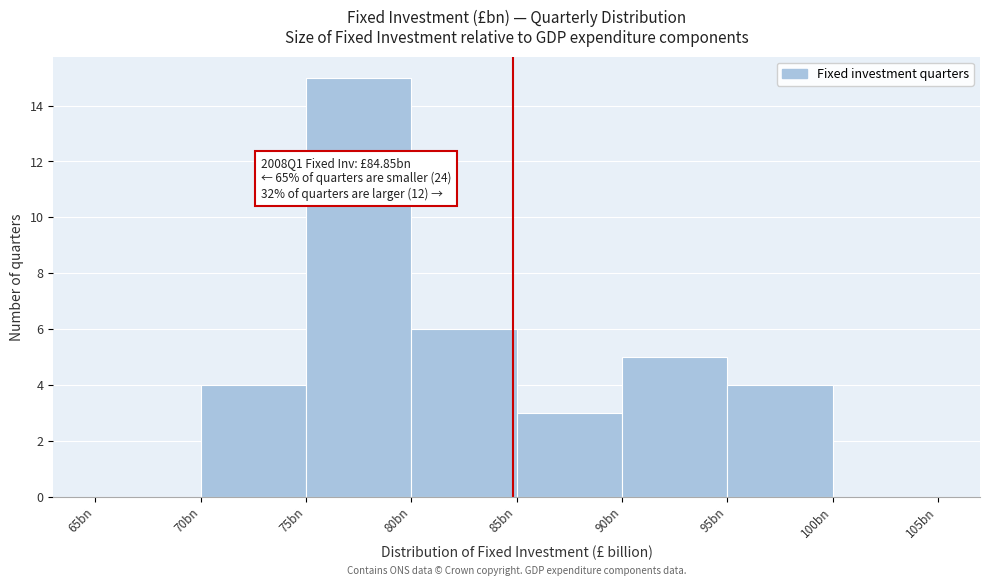

Reading left to right, what are all the values shown in this chart?

65bn=0	70bn=4	75bn=15	80bn=6	85bn=3	90bn=5	95bn=4	100bn=0